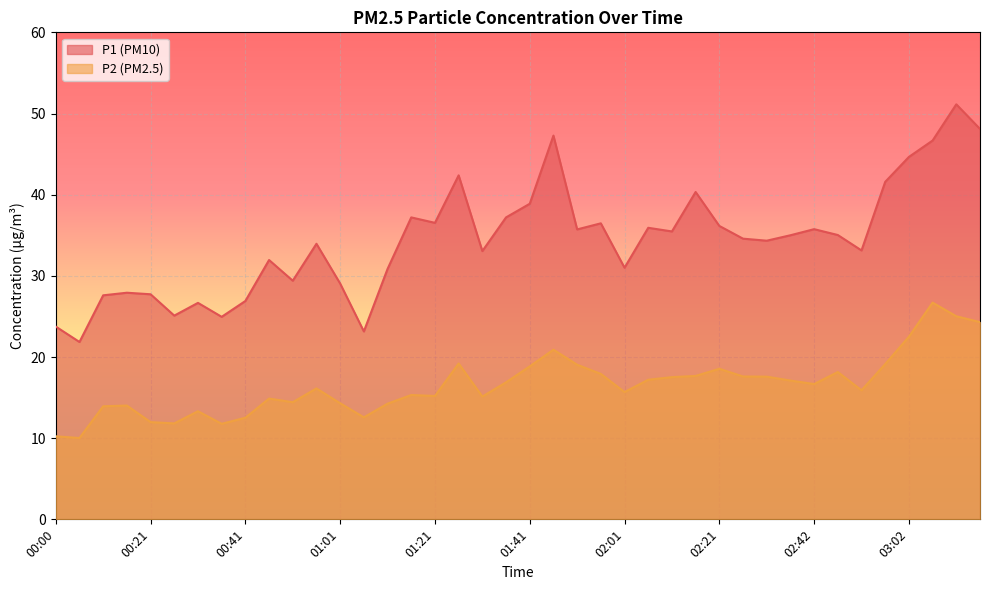

What is the sum of the P1 values at 01:01 and 02:32?

63.4